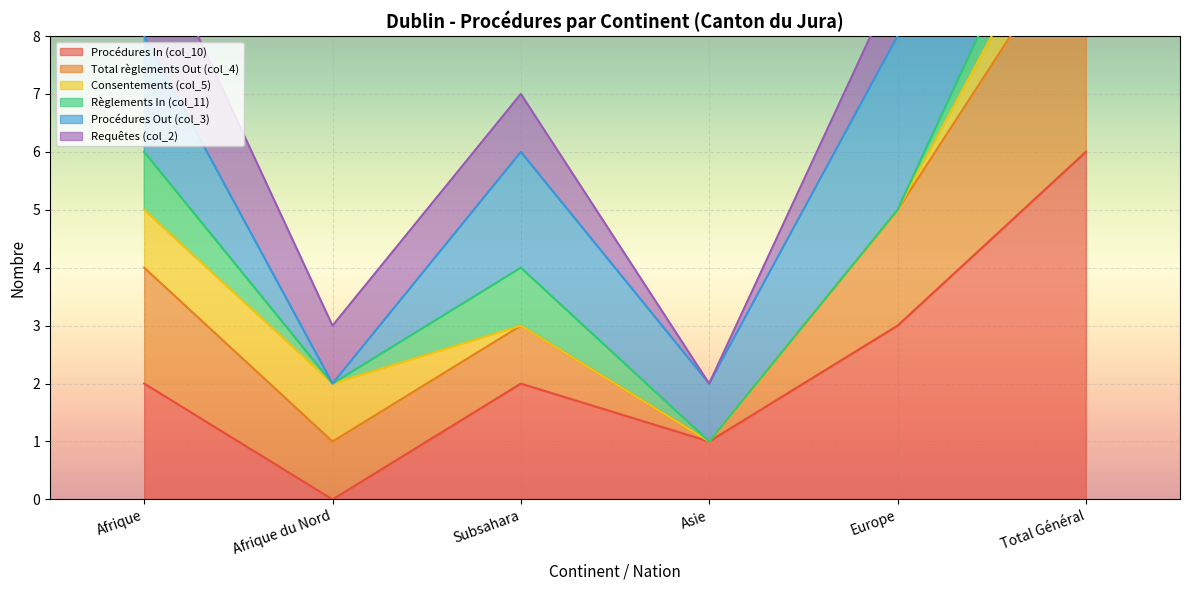

True or false: Procédures In (col_10) has a value of 4 at Europe.

False